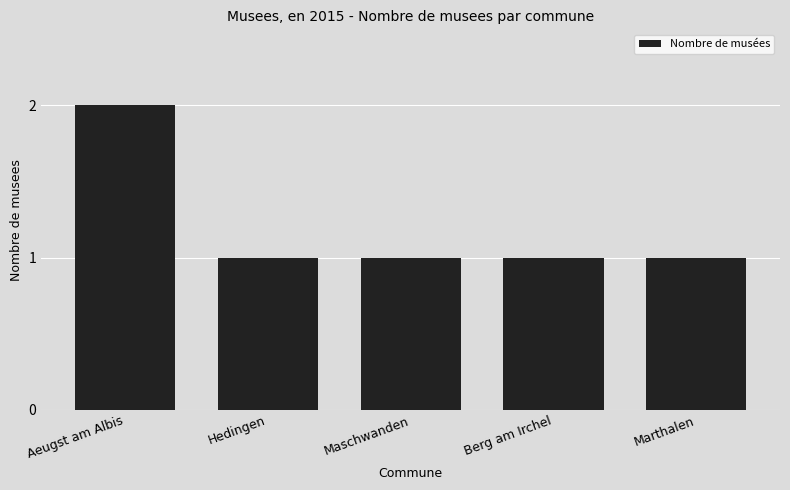

What is the approximate value at Hedingen?

1